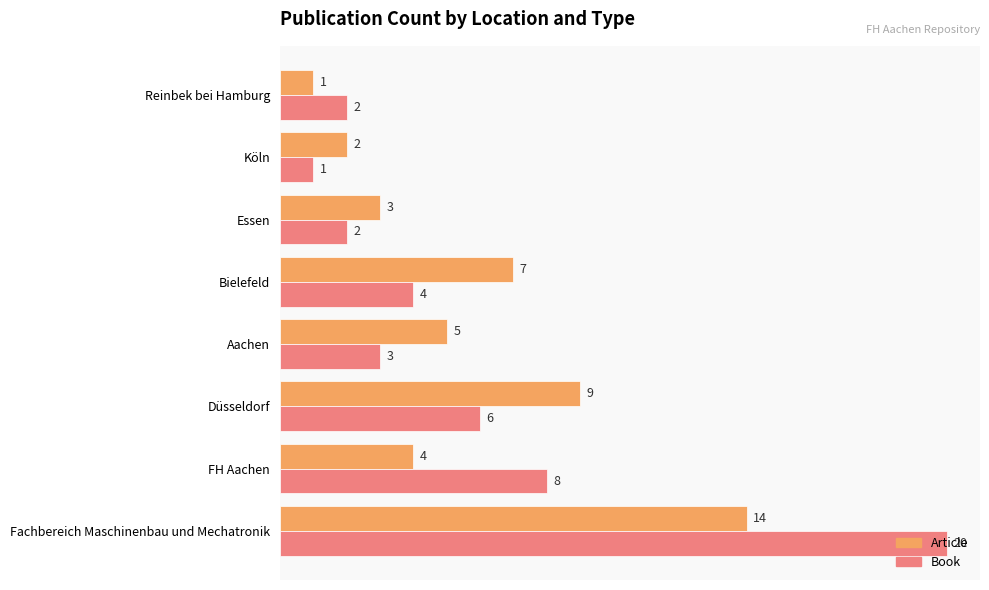

At which label is Book closest to 10?

FH Aachen